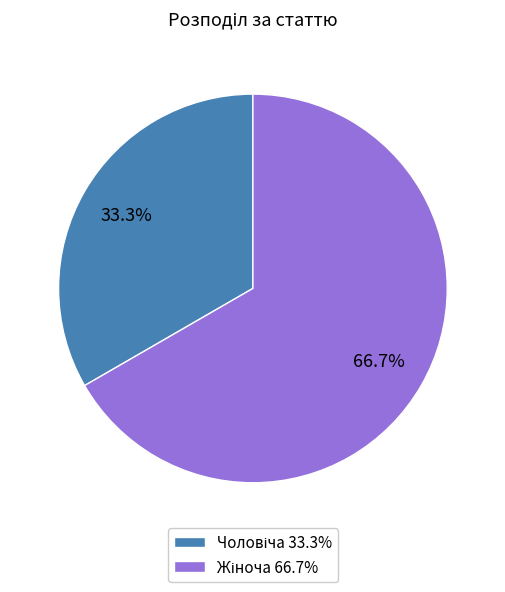

Is there any slice that represents more than half of the pie?

Yes